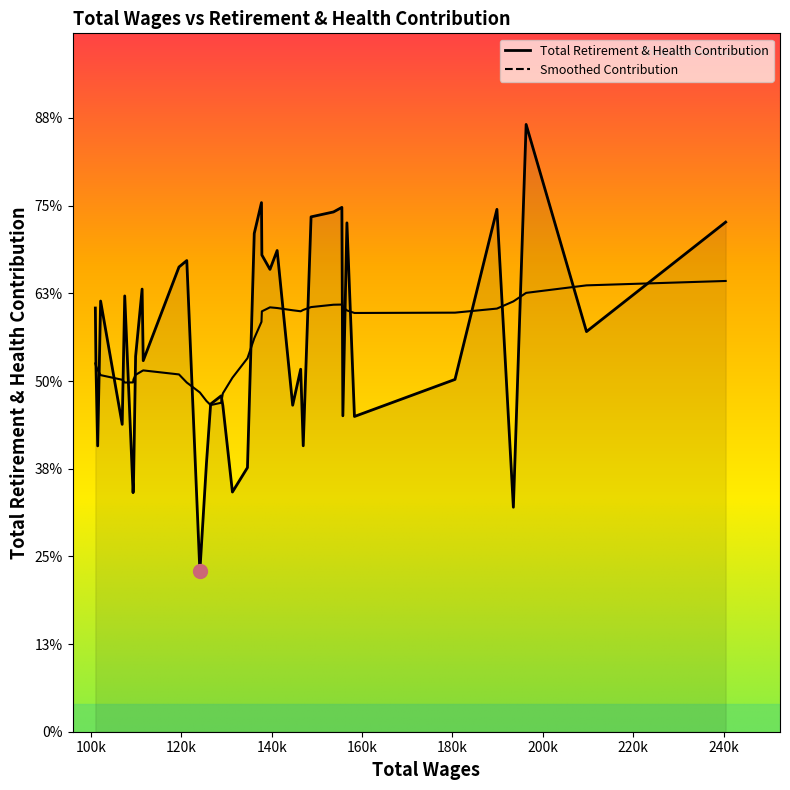

What is the approximate value at 100977.0, to the nearest 50?

48300